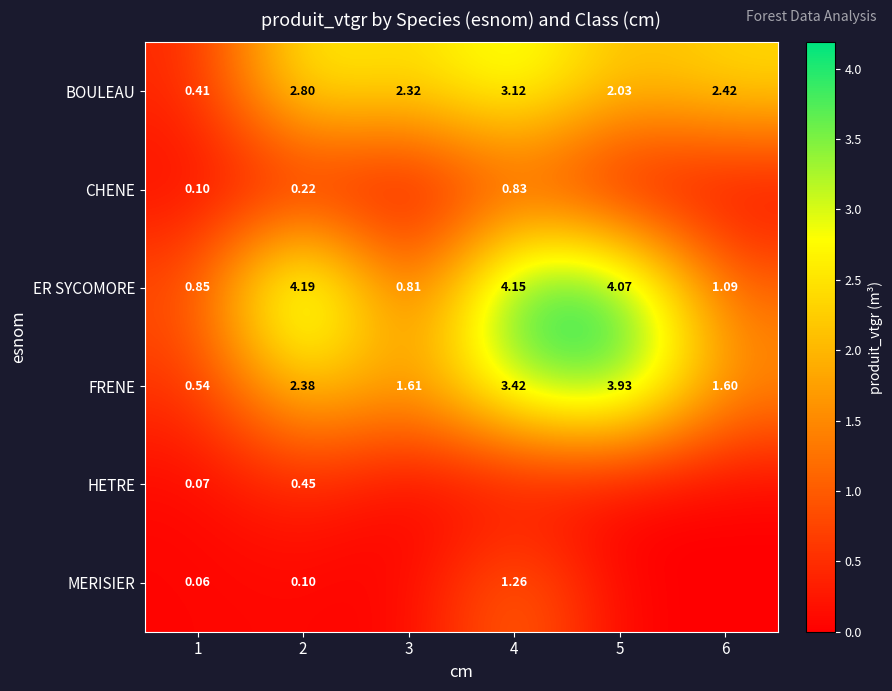

At how many categories does at least one series exceed 3?

3